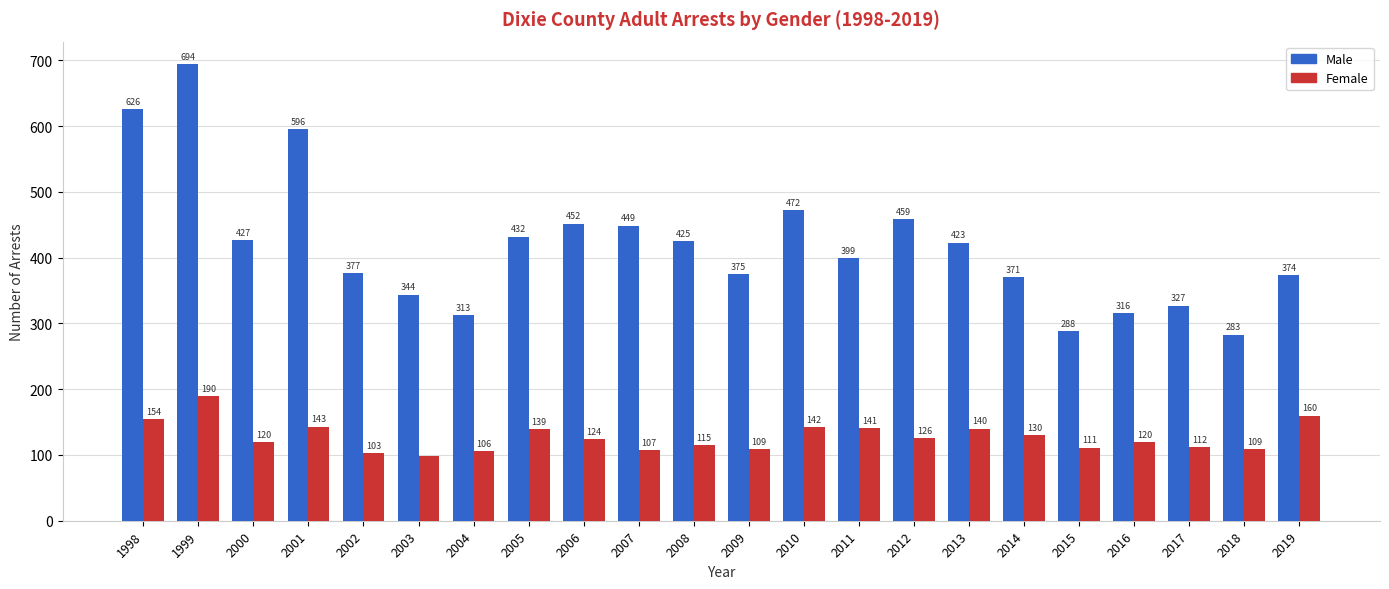

What is the minimum value for Male?

283